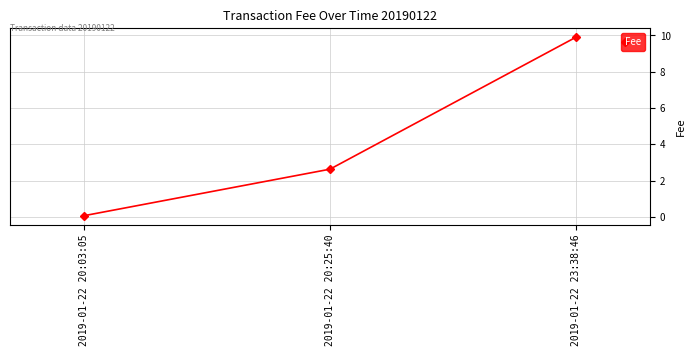

Reading left to right, list all the values displayed in this chart.

2019-01-22 20:03:05=0.1	2019-01-22 20:25:40=2.6	2019-01-22 23:38:46=9.9